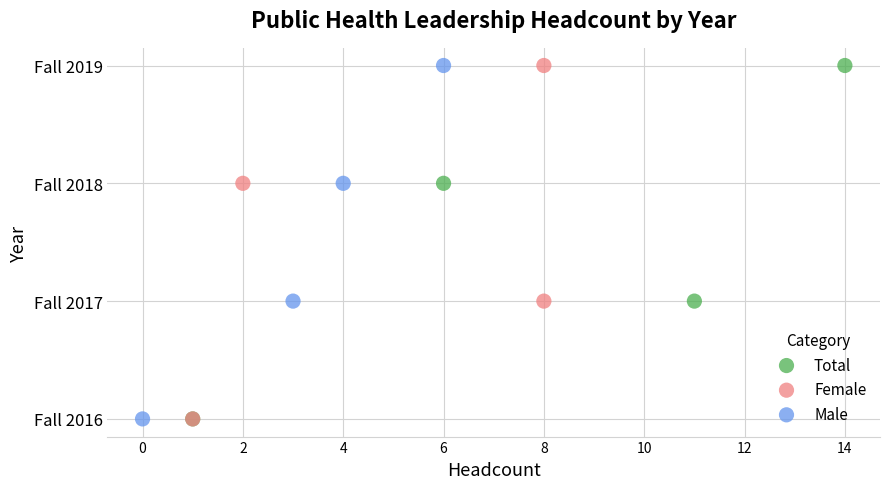

What are all the series names shown in the legend?

Total, Female, Male